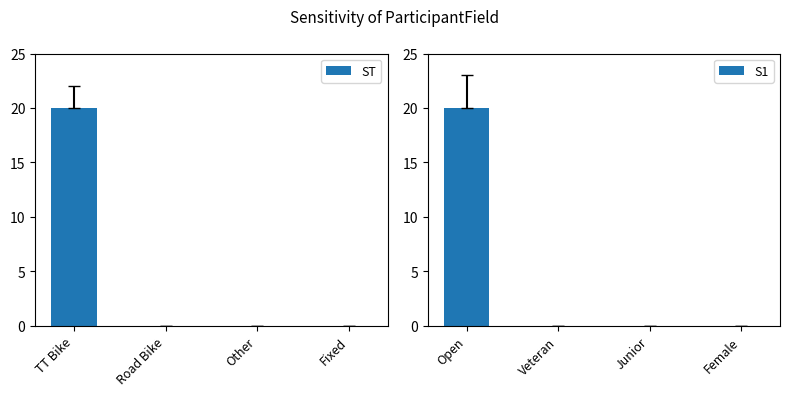

What is the sum of all ST values?

20